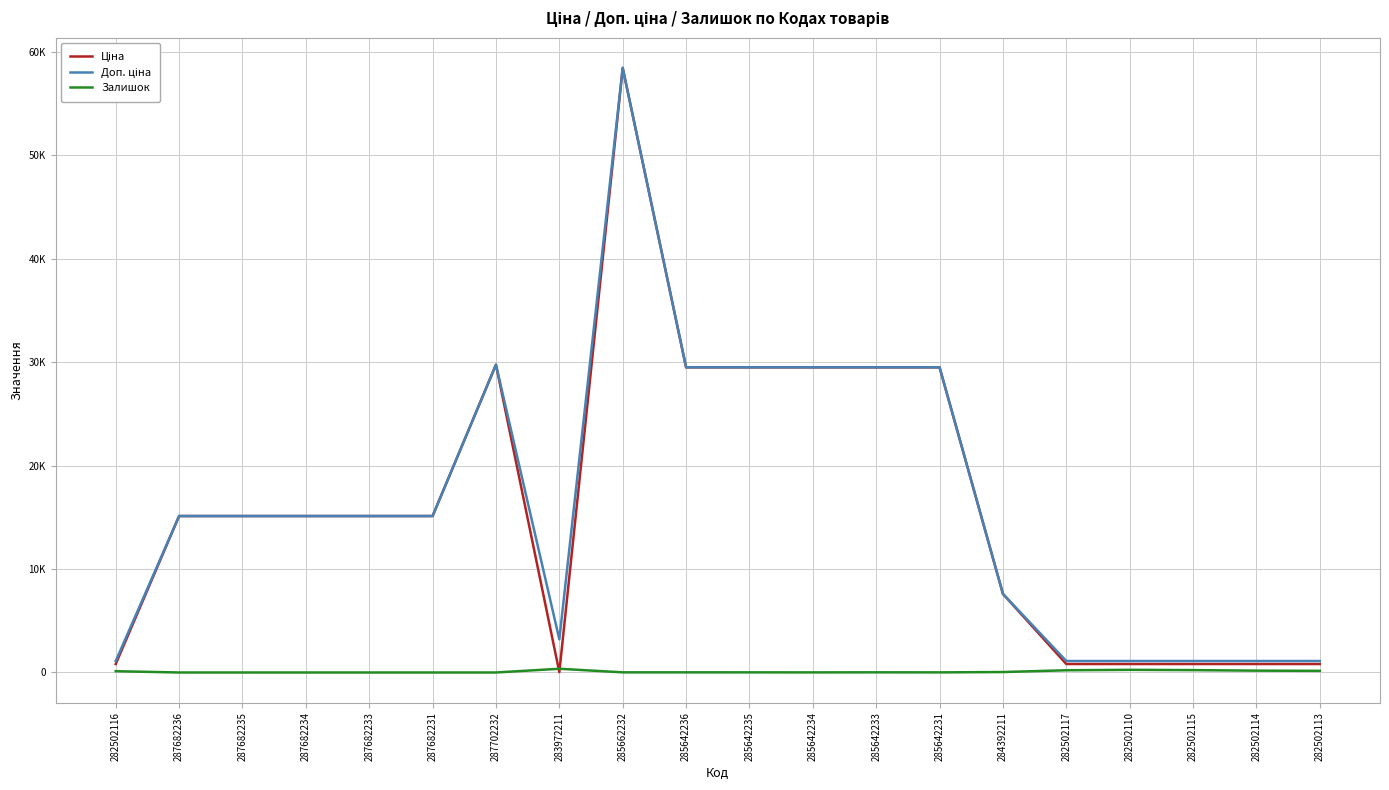

What is the value of the Залишок point at the 14th from the left?

11.0